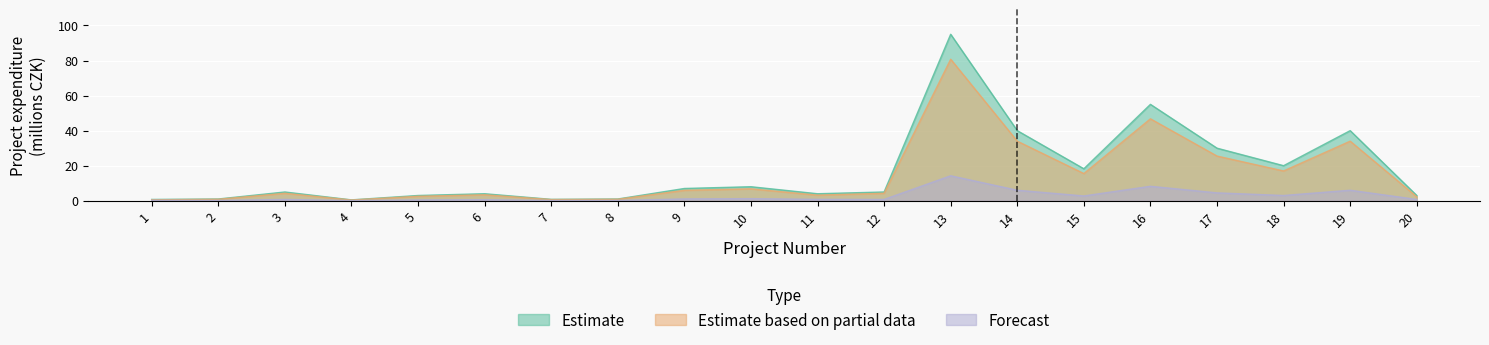

Where is the first local minimum for Estimate?

4